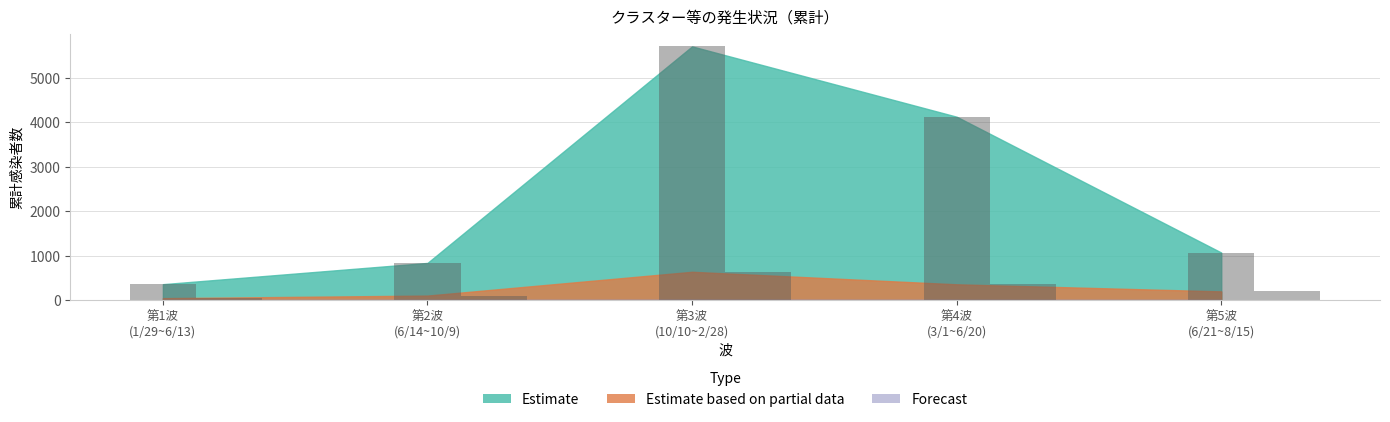

Read the Estimate based on partial data value at 第4波
(3/1~6/20).

360